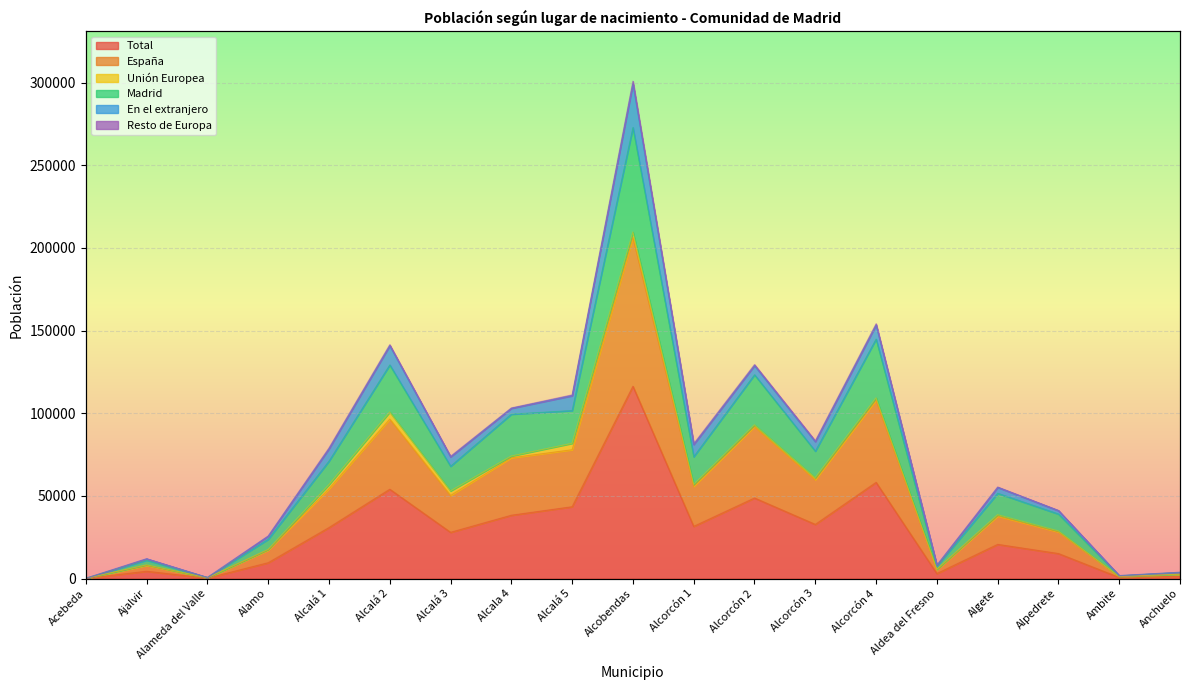

What is the average value of the Total series?

28270